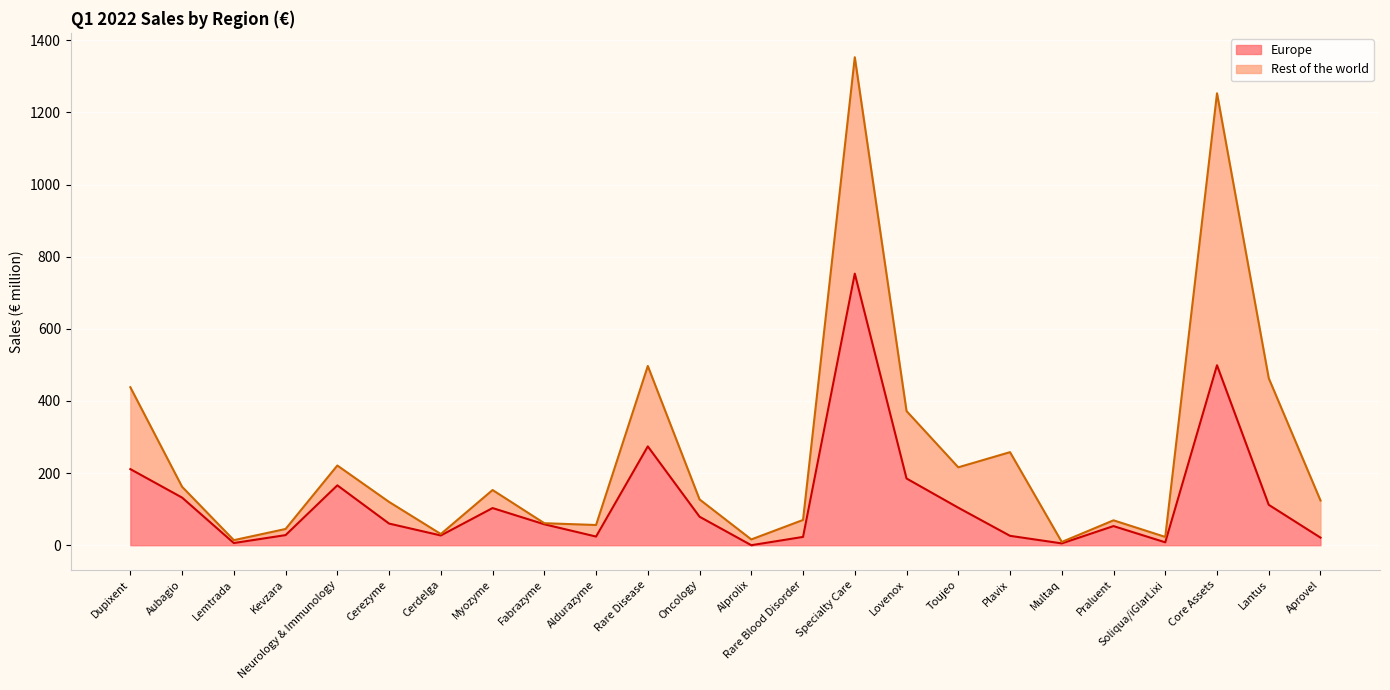

True or false: there are more than 0 points higher than both neighbors.

True